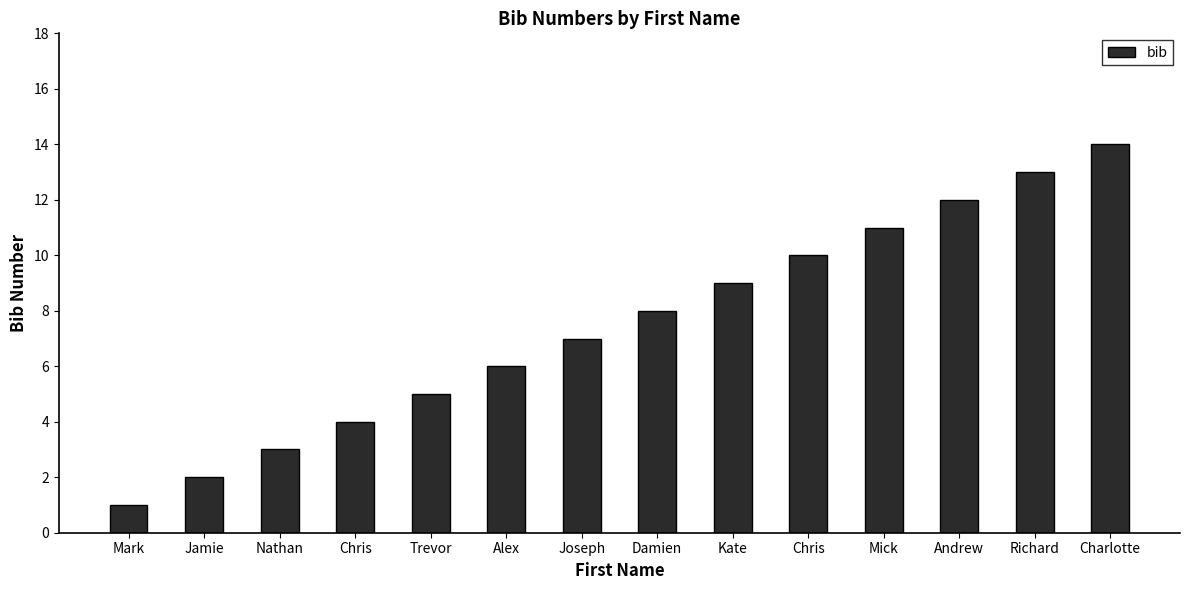

Rank the categories by value from highest to lowest.

Charlotte, Richard, Andrew, Mick, Chris, Kate, Damien, Joseph, Alex, Trevor, Chris, Nathan, Jamie, Mark